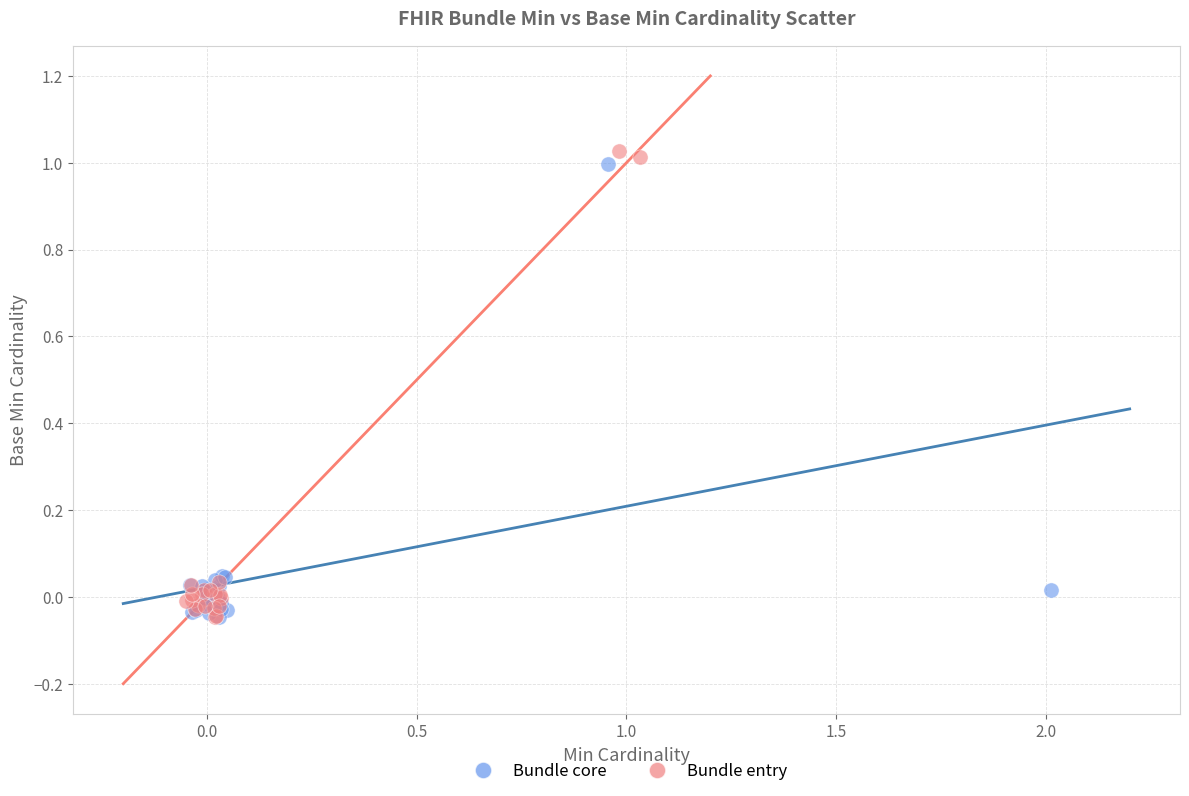

Which series has the widest spread of Y values?

Bundle entry